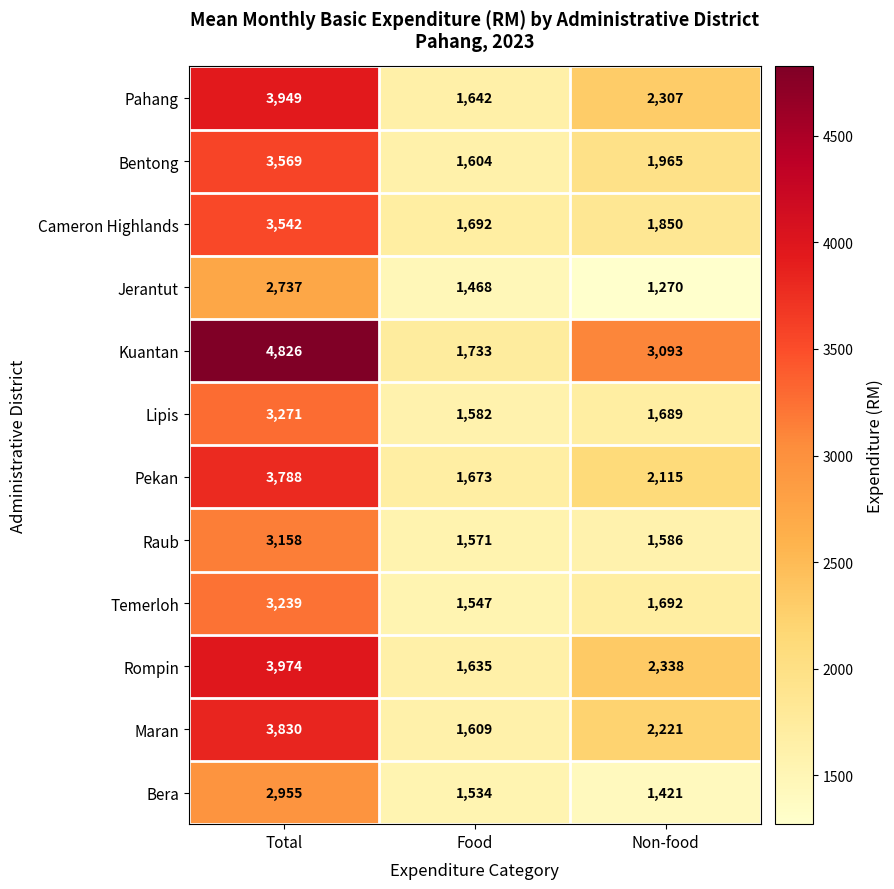

What is the difference between the maximum and second lowest values in the Temerloh series?

1547